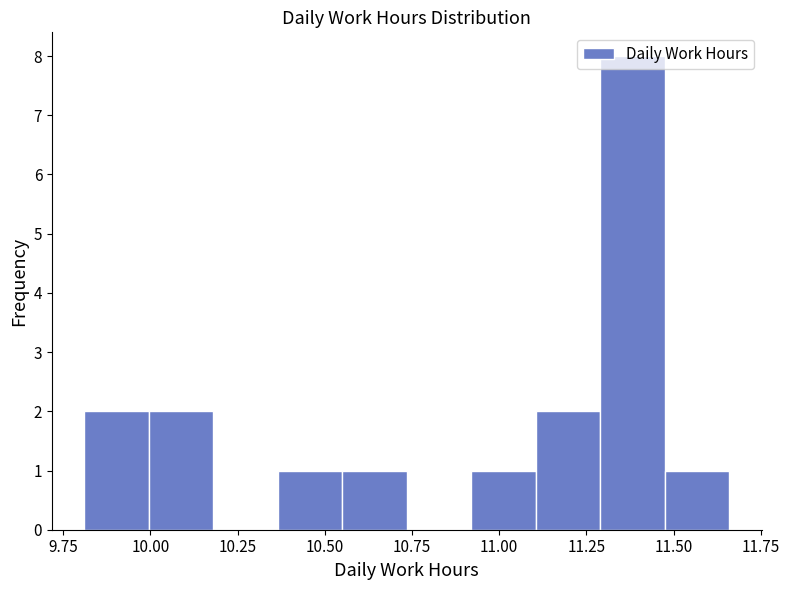

Around what value on the x-axis is the tallest bar? Give the approximate position of its centre, as read against the axis.

11.40